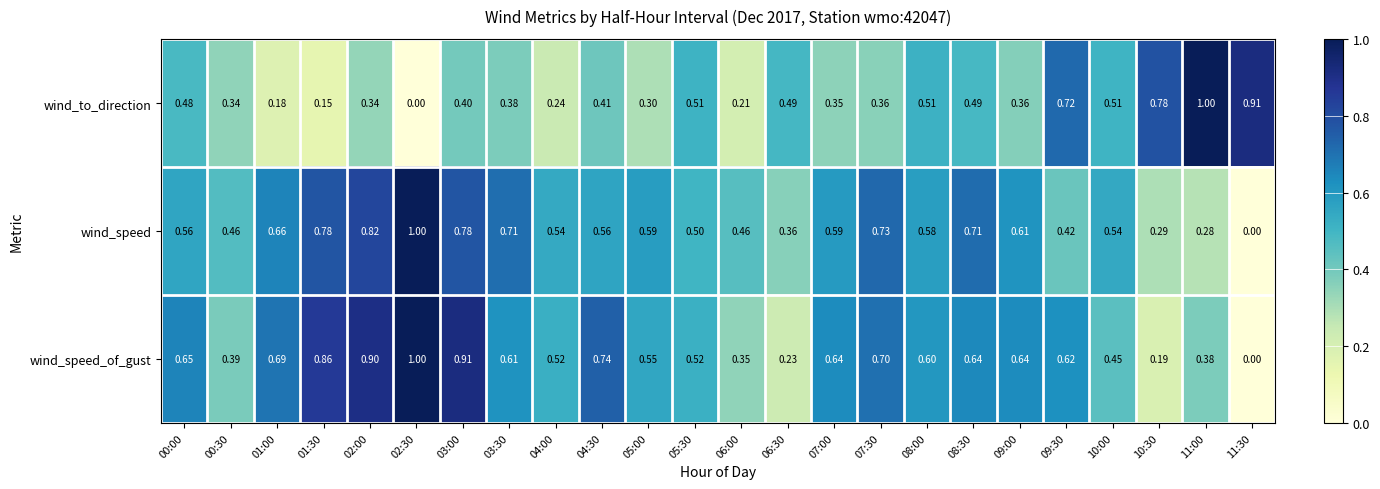

Is the value of wind_speed at 09:00 greater than the value of wind_to_direction at 04:00?

Yes